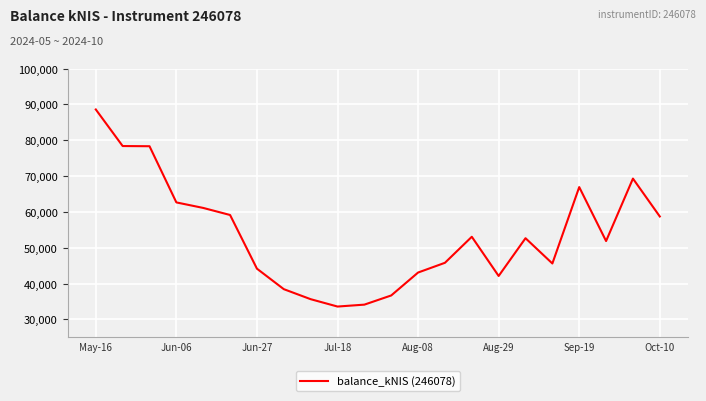

What is the maximum value shown in the chart?

88594.5